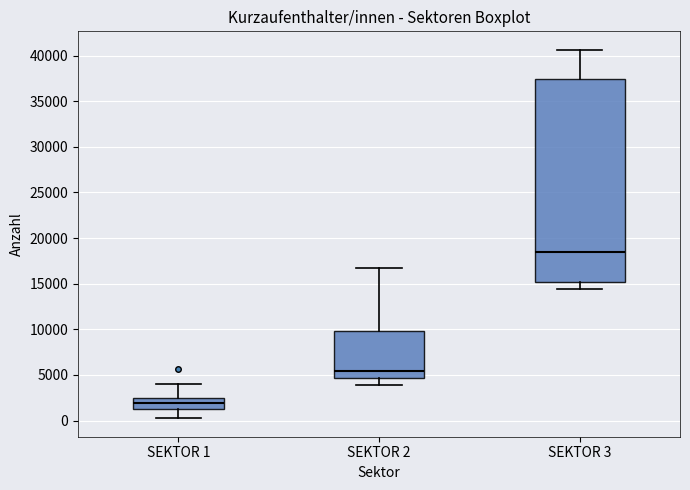

Where does the median line of the box for SEKTOR 2 sit on the y-axis? The values are not printed on the chart, so give them approximately, as read against the axis.

5500